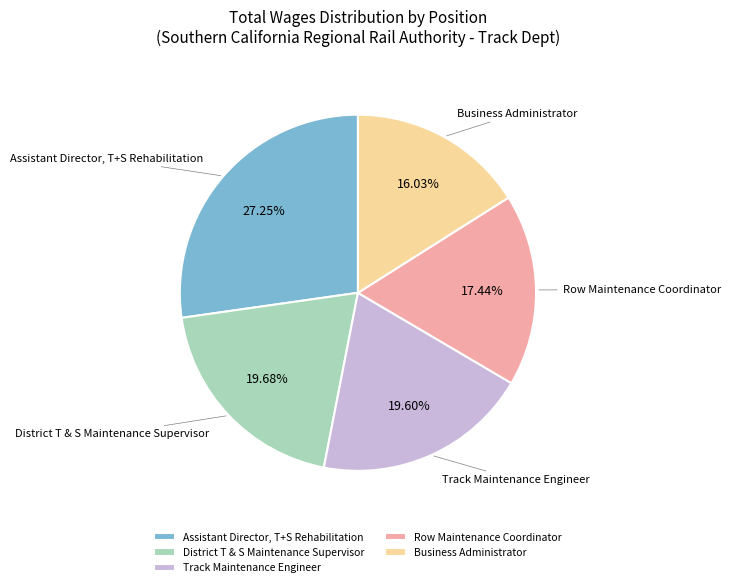

True or false: Assistant Director, T+S Rehabilitation accounts for 27% of the total.

True